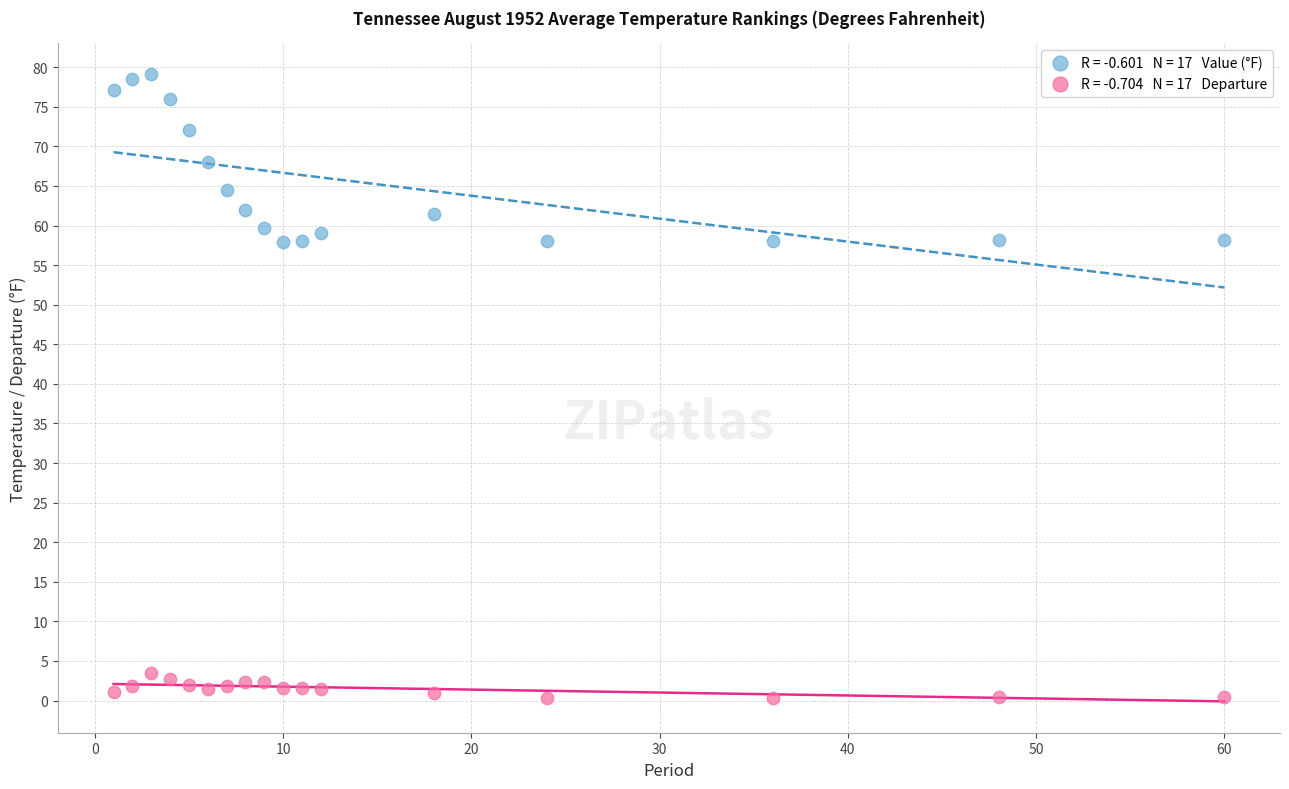

Across all data points, what is the range of Y values (max minus min)?

78.8